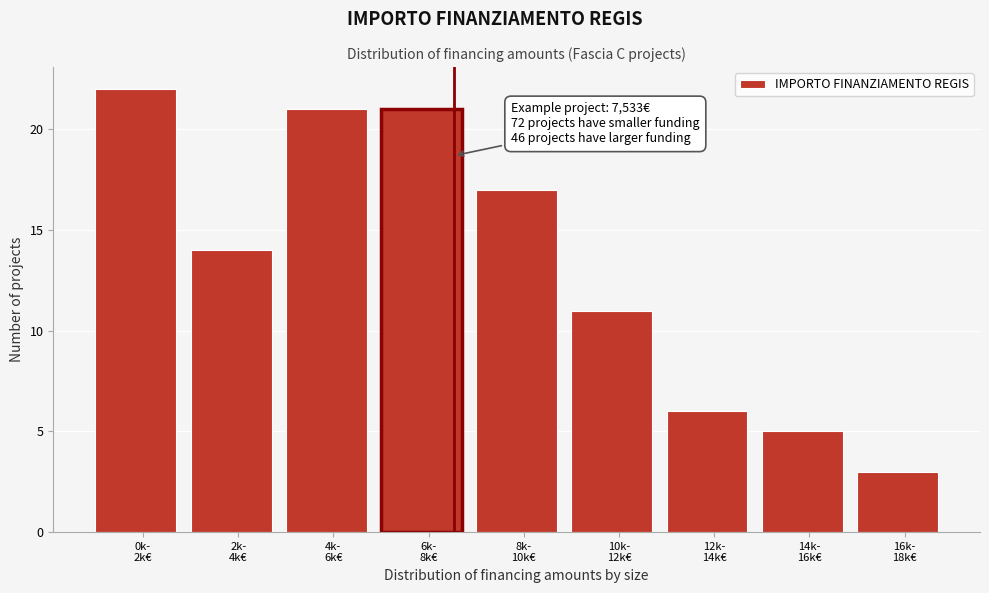

Reading right to left, list all the values displayed in this chart.

3	5	6	11	17	21	21	14	22